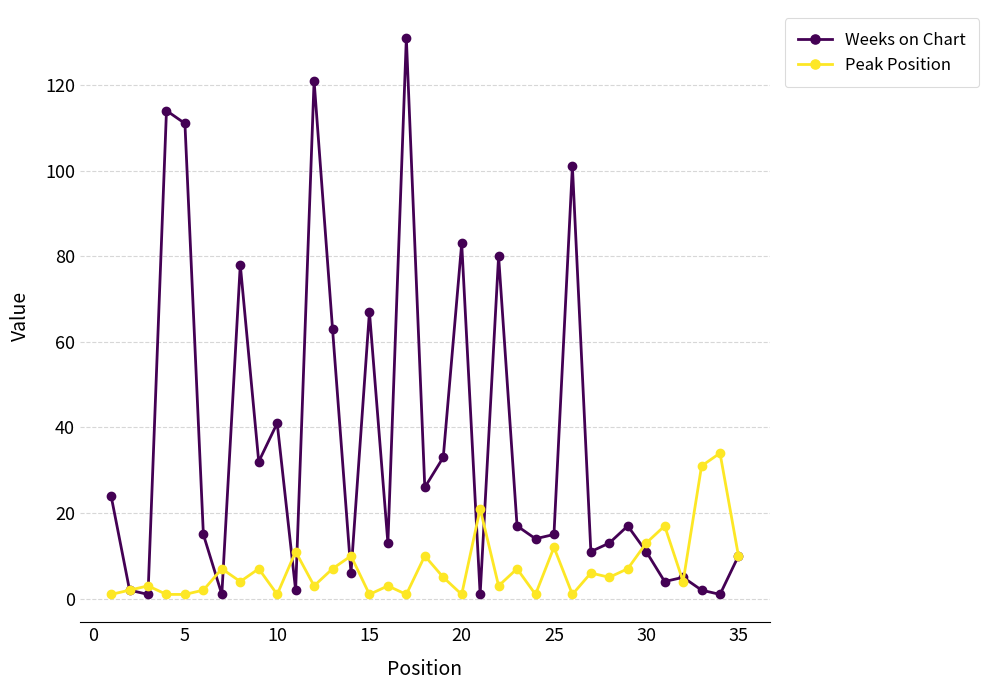

What is the average value of the Weeks on Chart series?

36